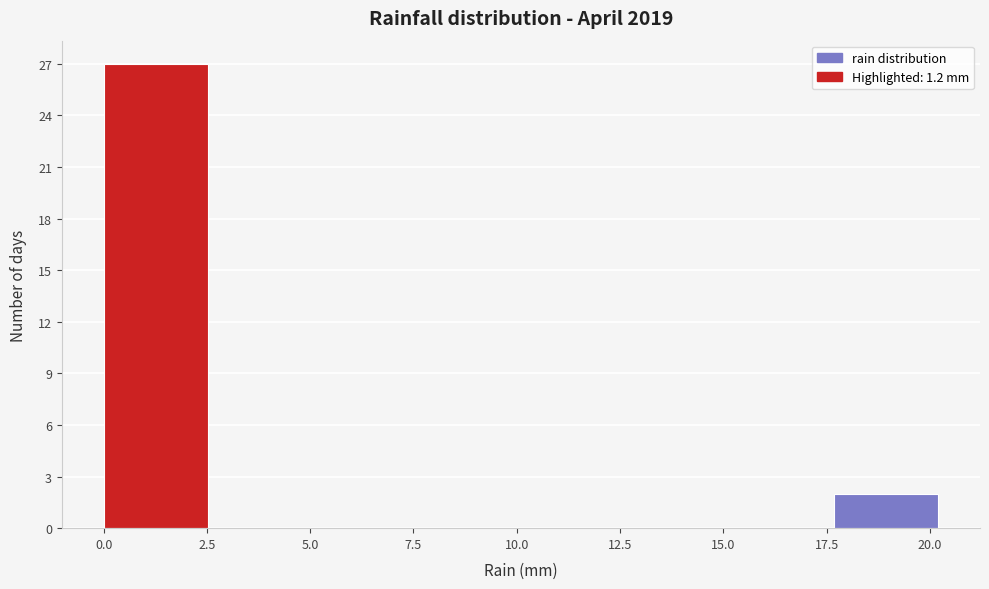

What is the height of the bar covering 17.5 to 20.0 on the x-axis? Neither the bar edges nor the heights are printed on the chart, so give them approximately, as read against the axes.

2